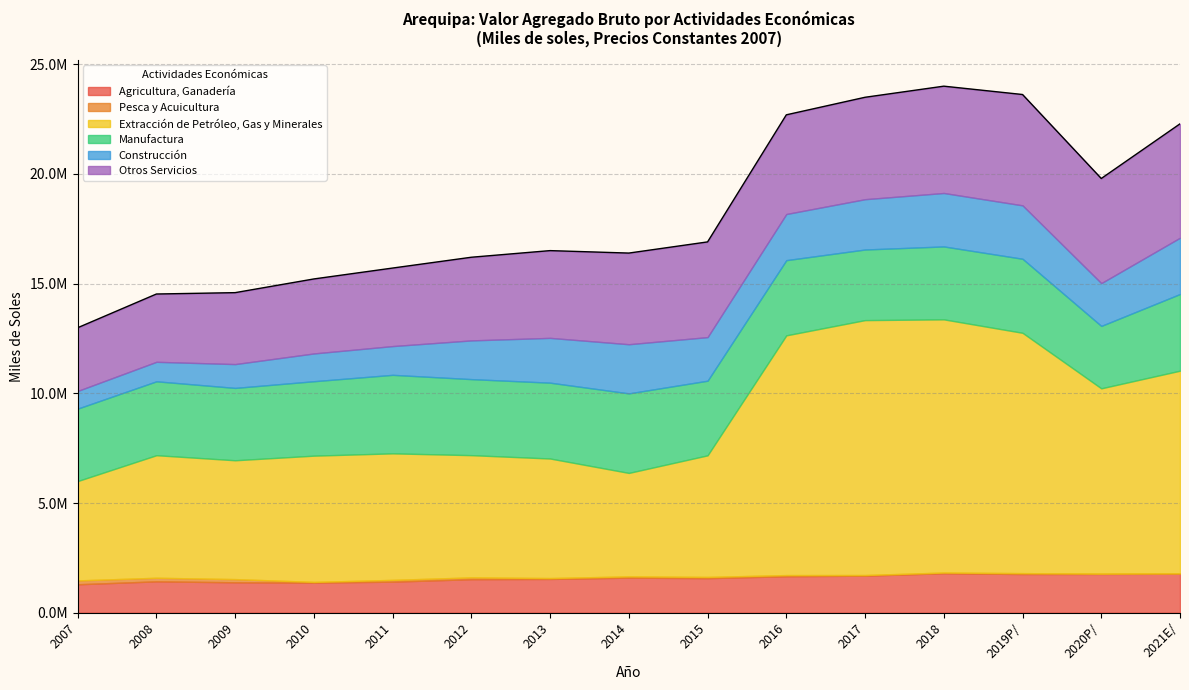

What is the difference between the maximum and minimum values in the Manufactura series?

781447